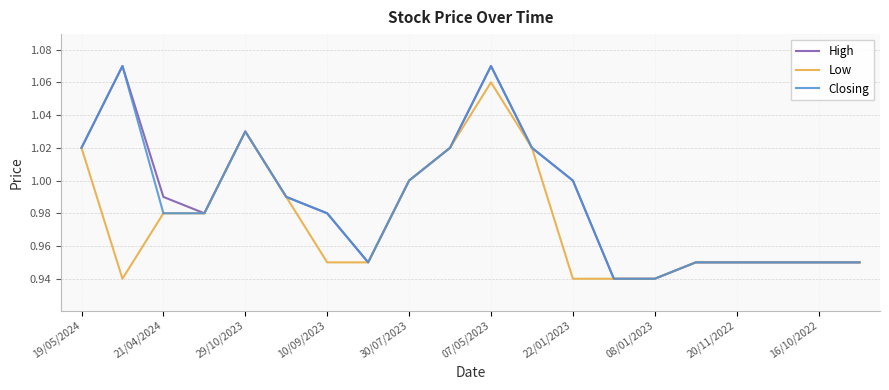

At which category is the sum across all series the highest?

07/05/2023